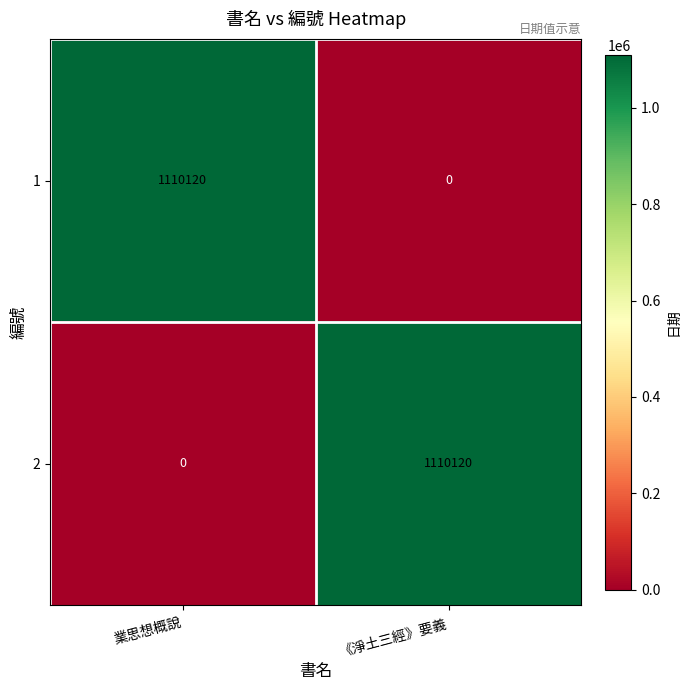

What is the highest value of the 2 series?

1110120